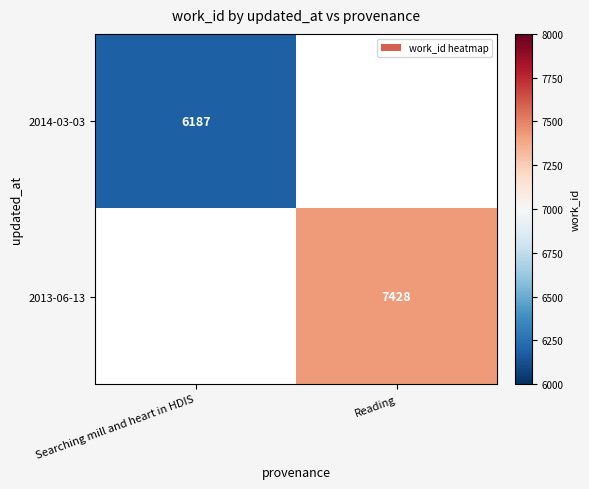

Is the value of 2013-06-13 at Reading greater than the value of 2014-03-03 at Searching mill and heart in HDIS?

Yes